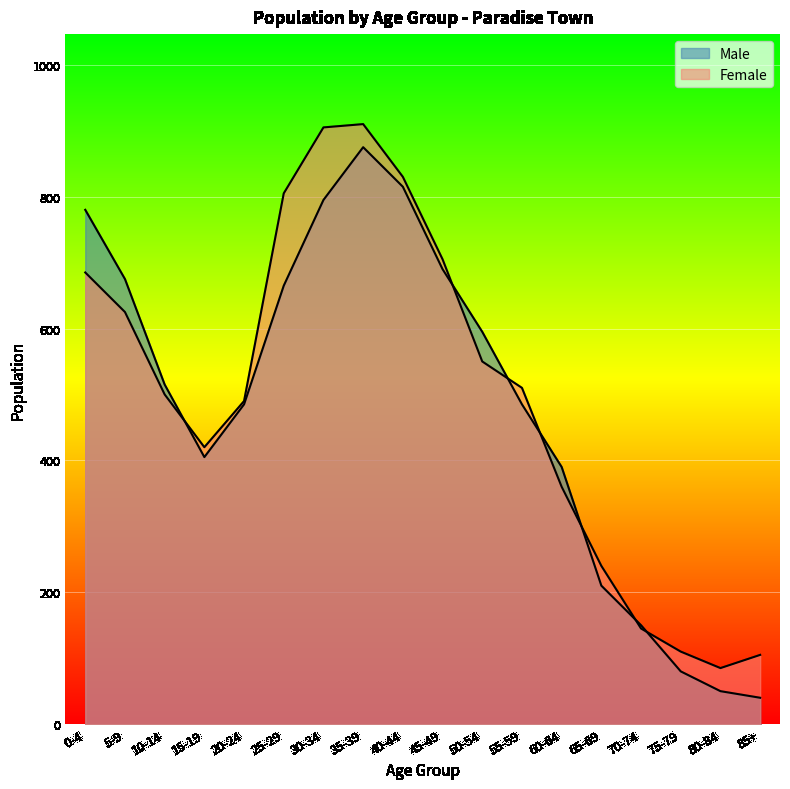

Reading right to left, list all the values displayed in this chart.

Male: 85+=40	80-84=50	75-79=80	70-74=150	65-69=210	60-64=390	55-59=485	50-54=595	45-49=690	40-44=815	35-39=875	30-34=795	25-29=665	20-24=485	15-19=405	10-14=515	5-9=675	0-4=780
Female: 85+=105	80-84=85	75-79=110	70-74=145	65-69=240	60-64=360	55-59=510	50-54=550	45-49=705	40-44=830	35-39=910	30-34=905	25-29=805	20-24=490	15-19=420	10-14=500	5-9=625	0-4=685